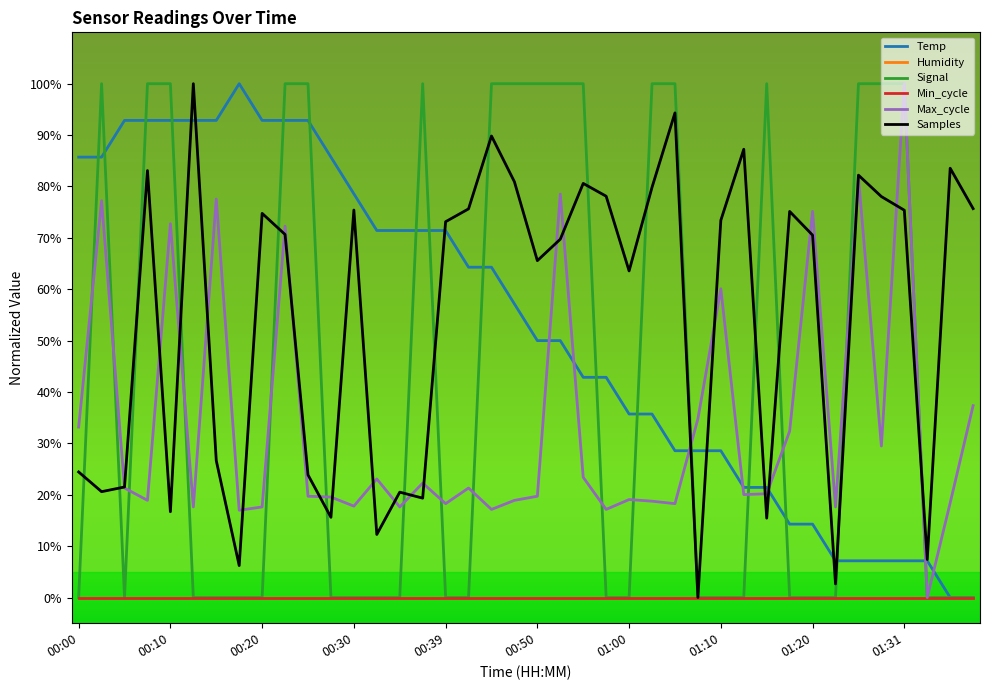

Is this an area chart (filled region under the line)?

No